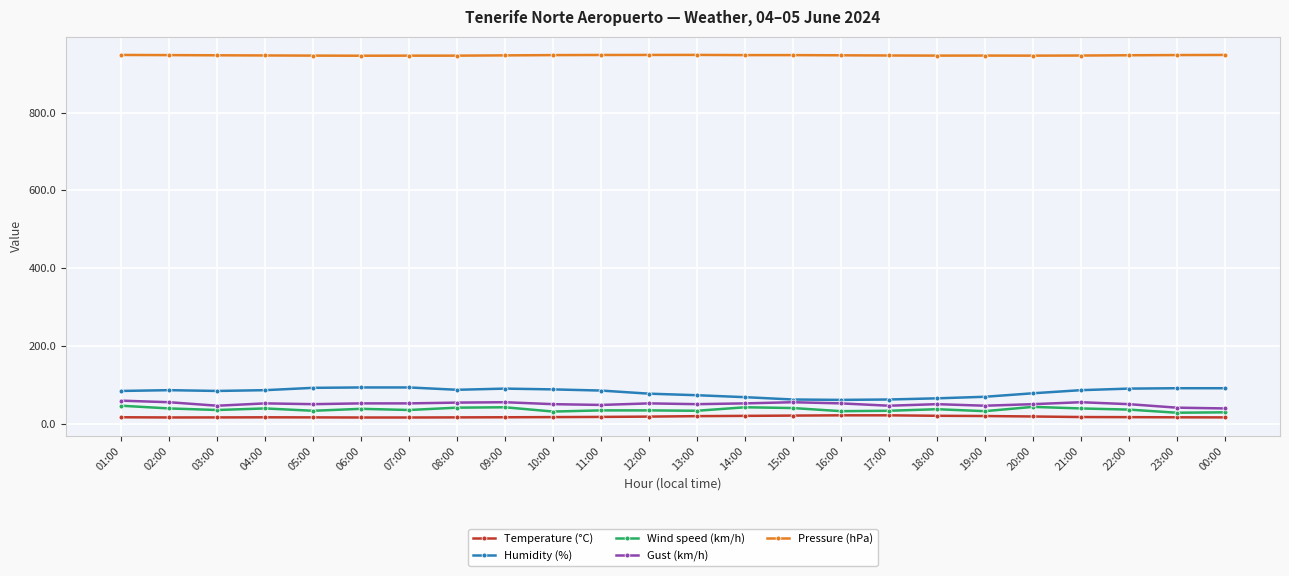

What is the difference between the highest and lowest values at 16:00?

926.1